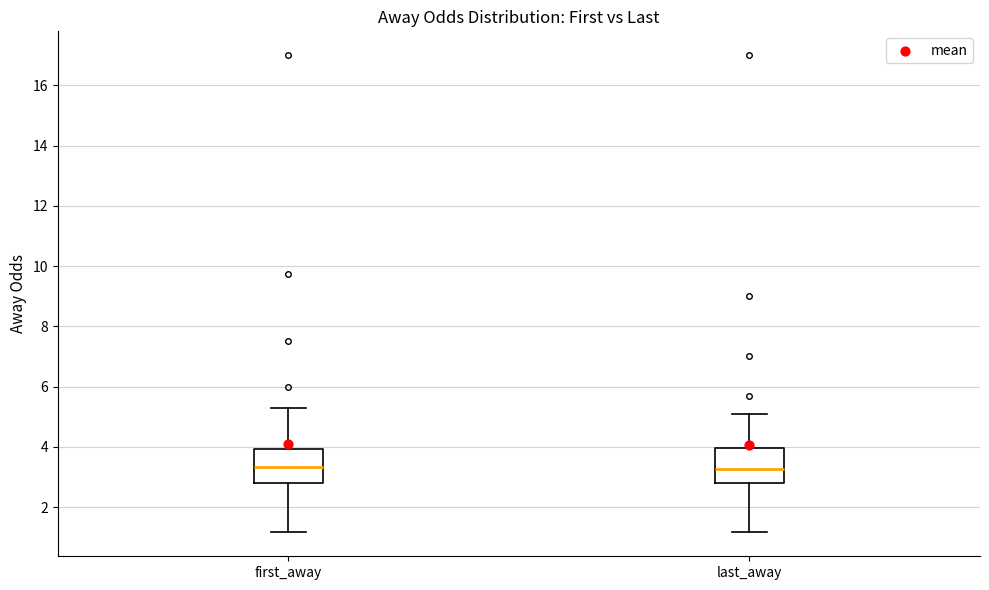

Reading left to right, transcribe this box plot: for each box, give where its median line is, the range the box spans, and where its two whiskers end, as read against the y-axis. The values are not printed on the chart, so give them approximately, as read against the axis.

first_away: median 3.4, box 2.8 to 4.0, whiskers 1.2 to 5.4
last_away: median 3.2, box 2.8 to 4.0, whiskers 1.2 to 5.2